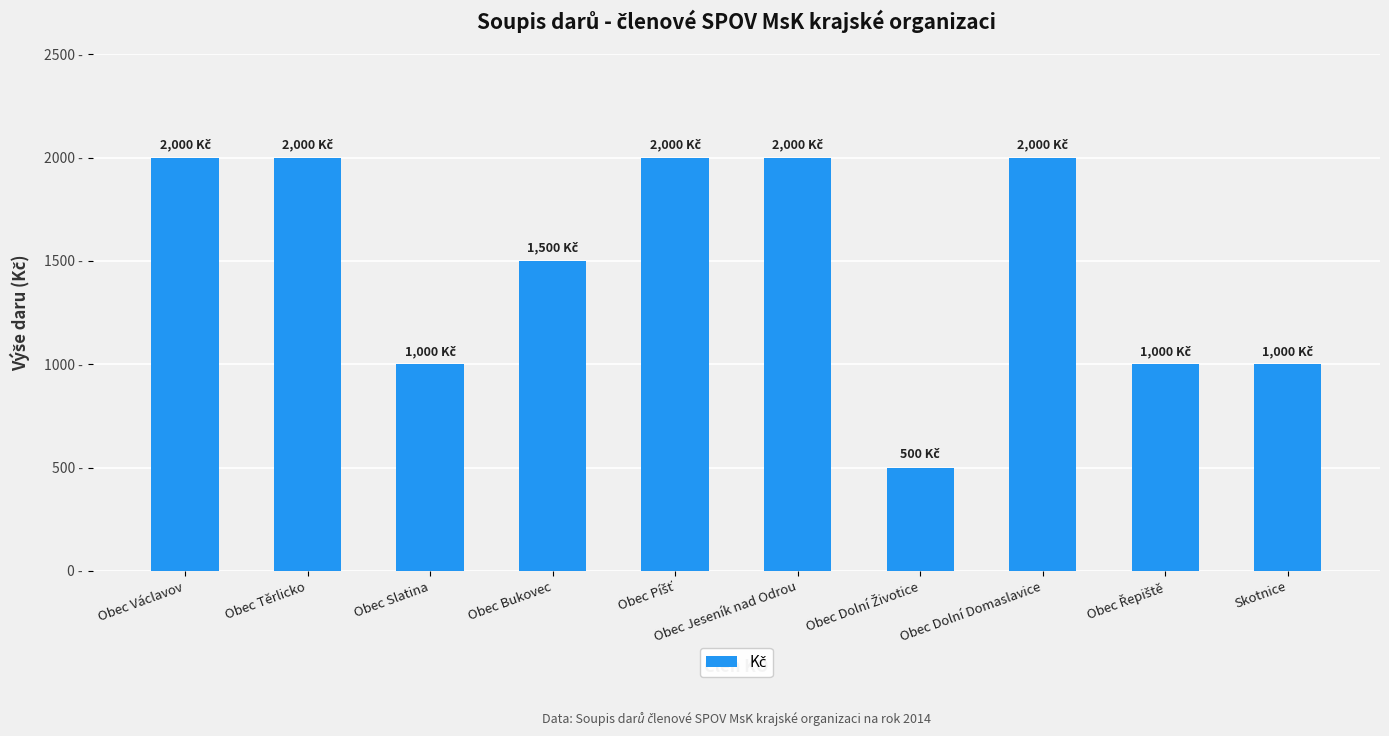

Reading right to left, what are all the values shown in this chart?

1000	1000	2000	500	2000	2000	1500	1000	2000	2000